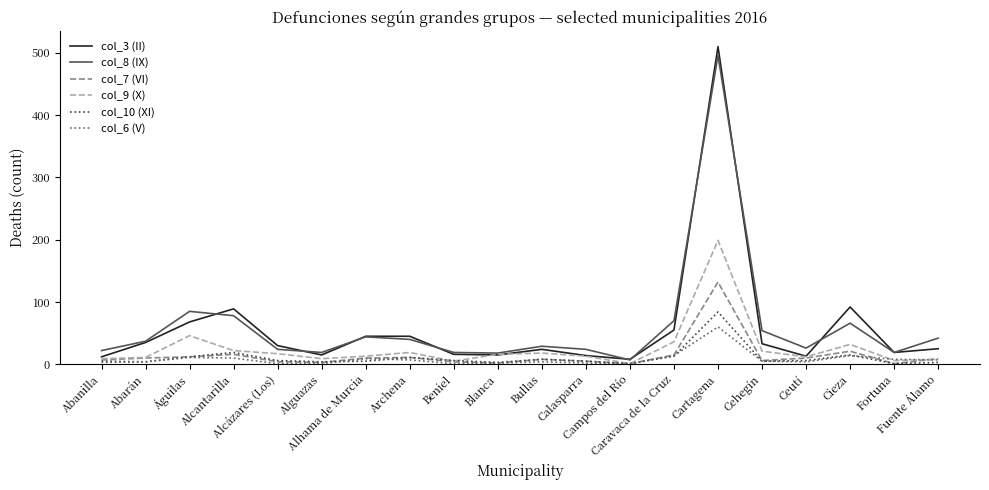

Which series has the widest spread of values?

col_3 (II)